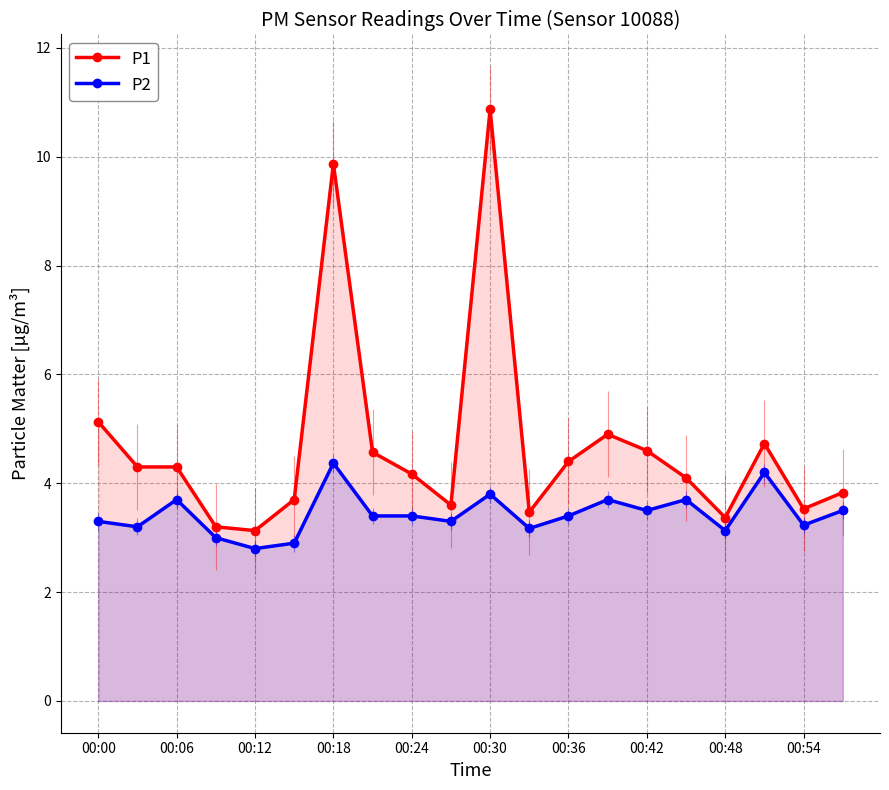

What is the approximate value of P2 at 00:42?

3.5